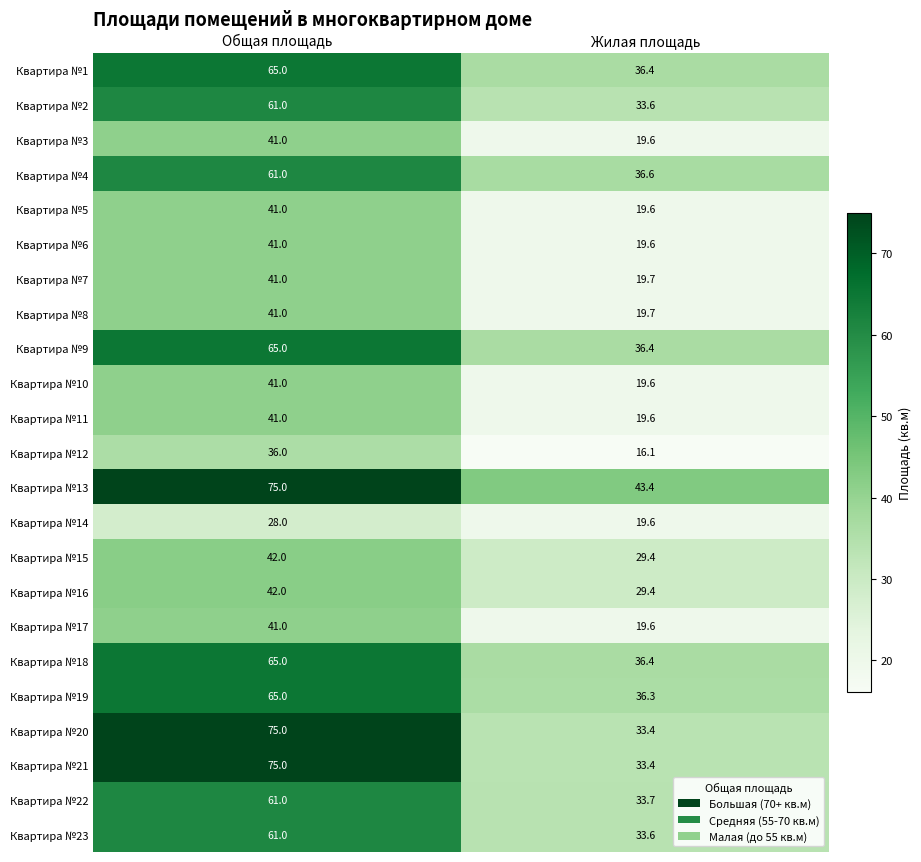

Which category has the lowest value across all series?

Жилая площадь